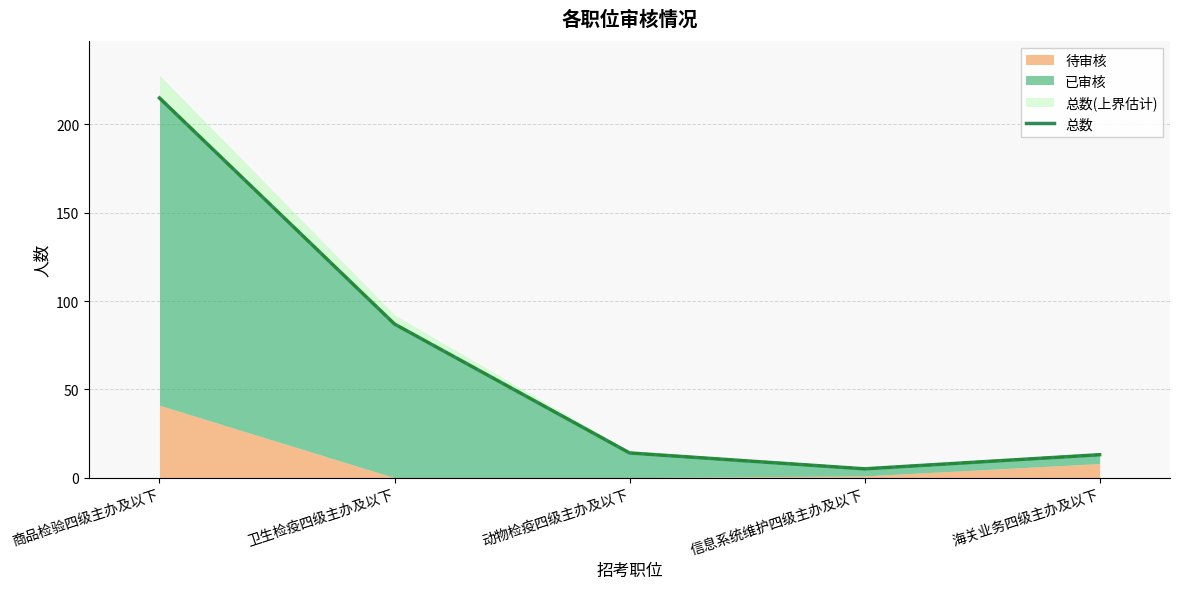

Where is the first local minimum?

信息系统维护四级主办及以下